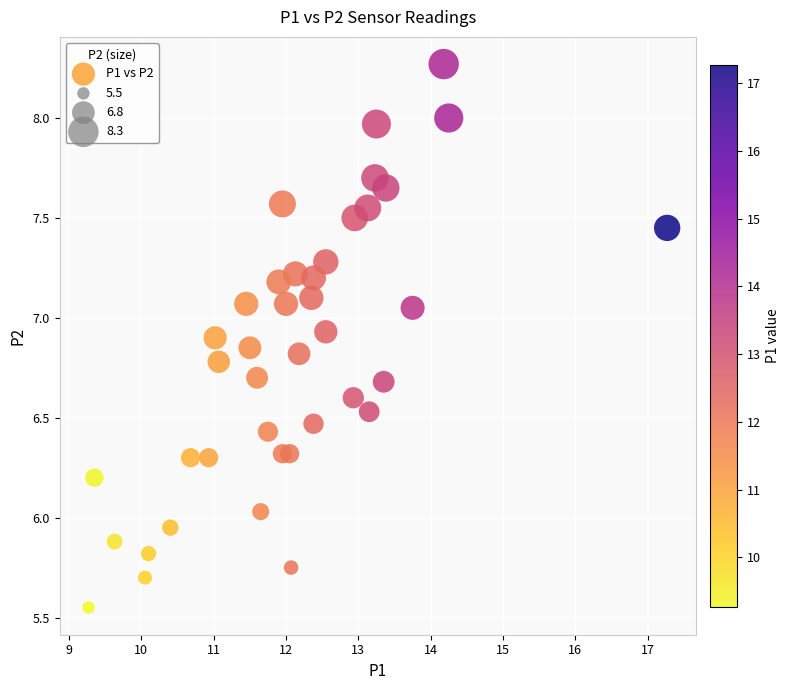

What is the range of Y values (max minus min)?

2.7